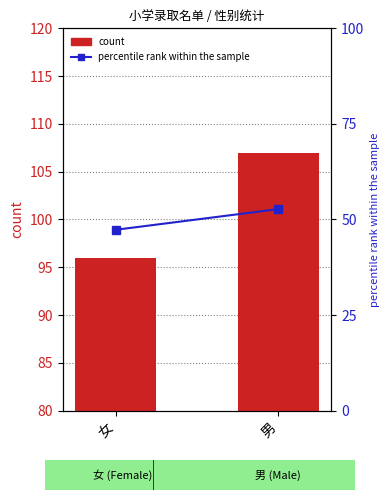

How many categories are shown in the chart?

2